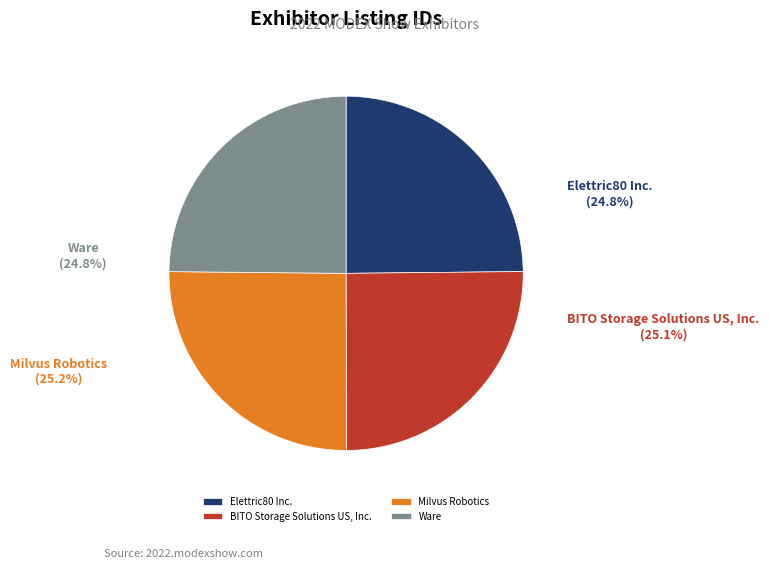

Is BITO Storage Solutions US, Inc. the majority of the pie?

No